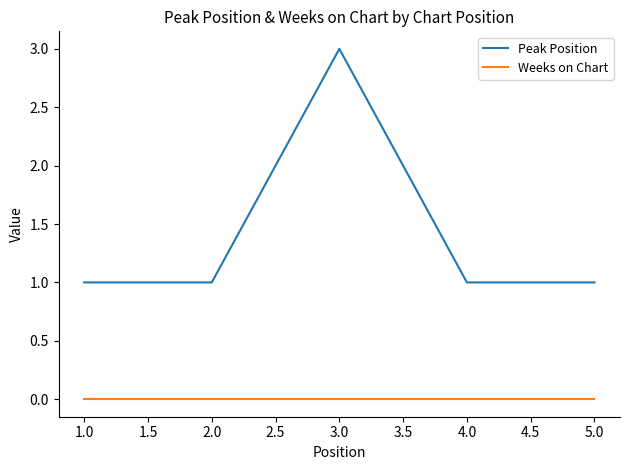

How many lines are shown in the chart?

2